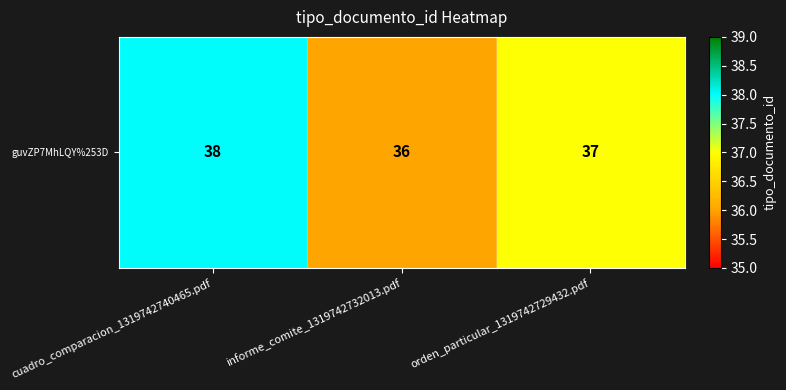

Where does the data first go above 37?

cuadro_comparacion_1319742740465.pdf